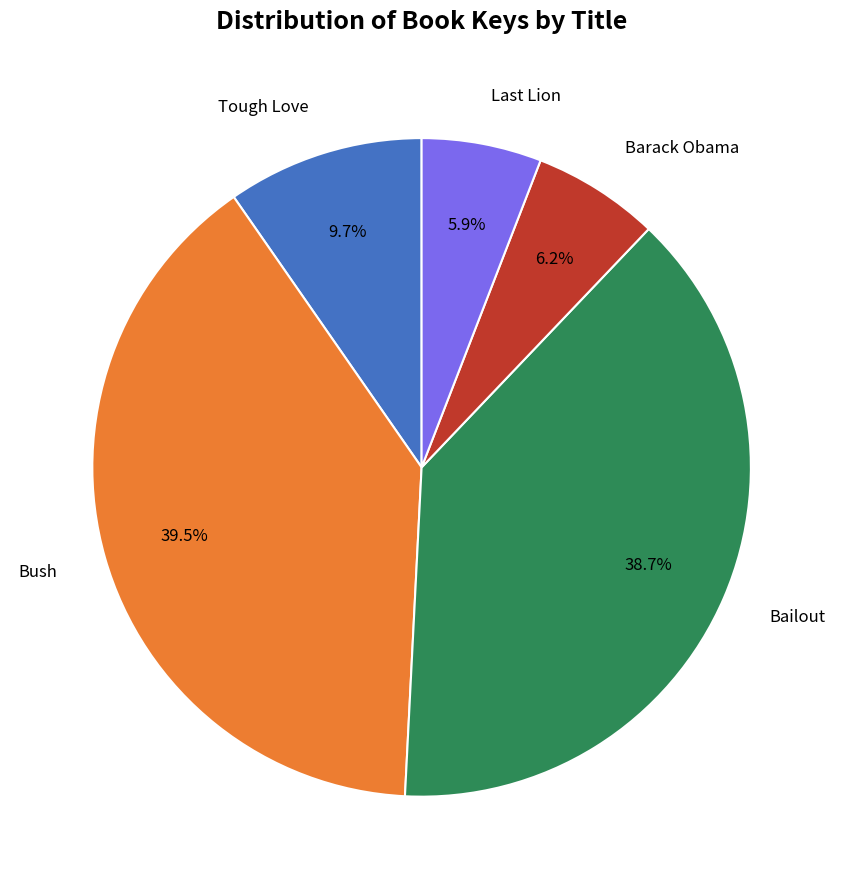

Is there a majority slice in this chart?

No